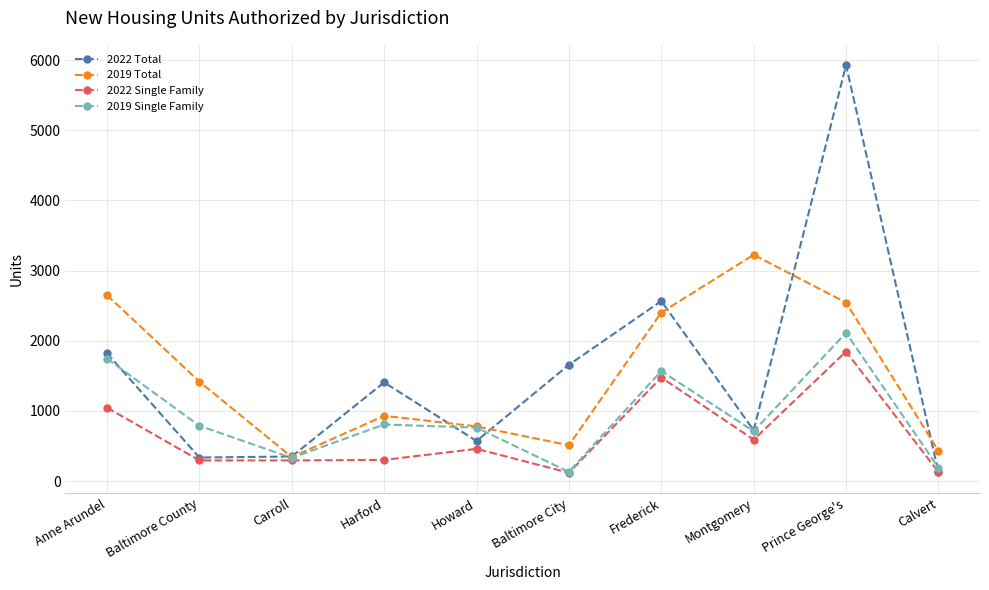

What is the difference between the 2022 Single Family values at Baltimore County and Calvert?

167